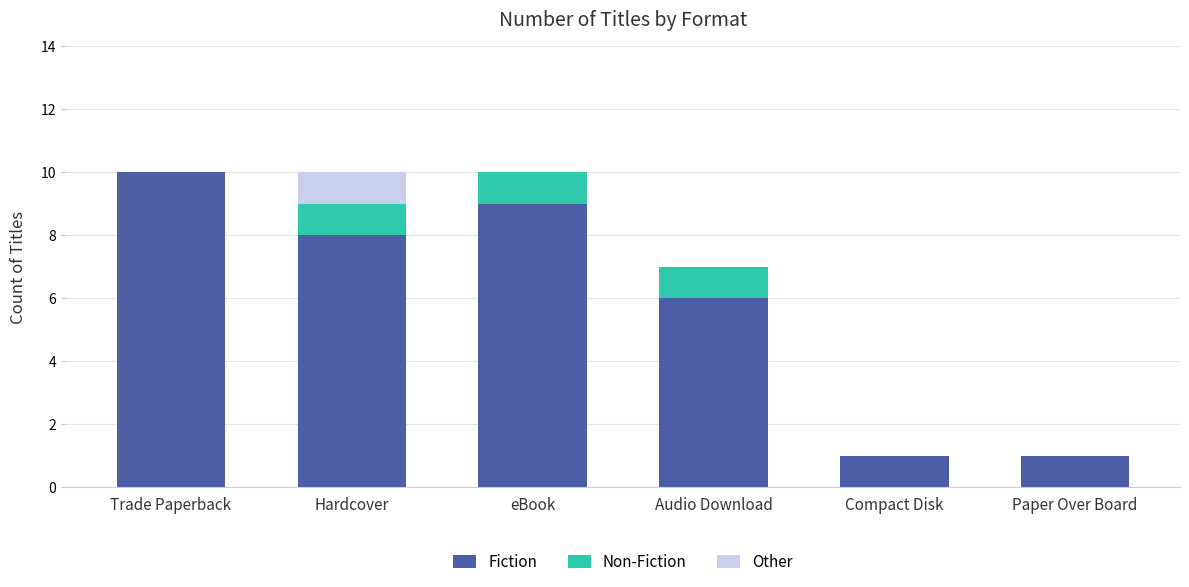

Reading left to right, what are the values for Fiction?

Trade Paperback=10	Hardcover=8	eBook=9	Audio Download=6	Compact Disk=1	Paper Over Board=1